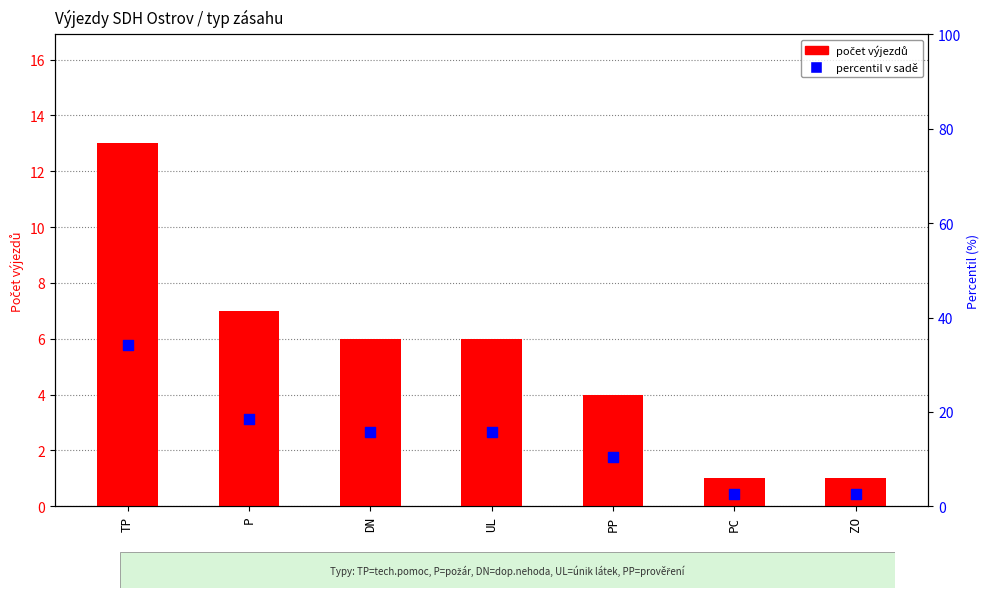

Which series has the largest Y range (max minus min)?

percentile rank within the sample